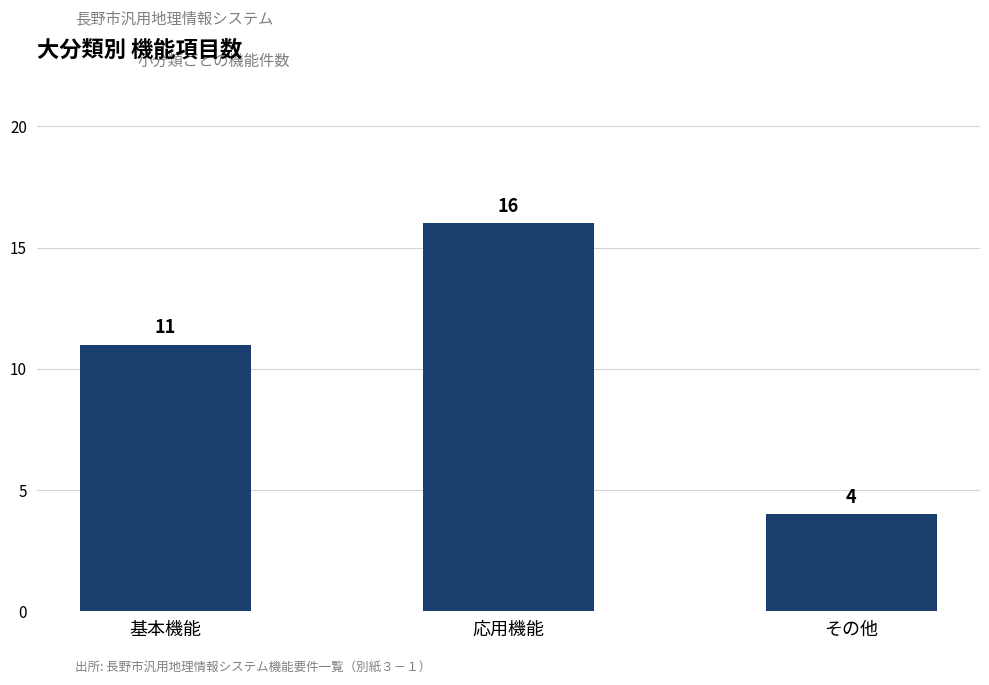

What position from the left is 応用機能?

2